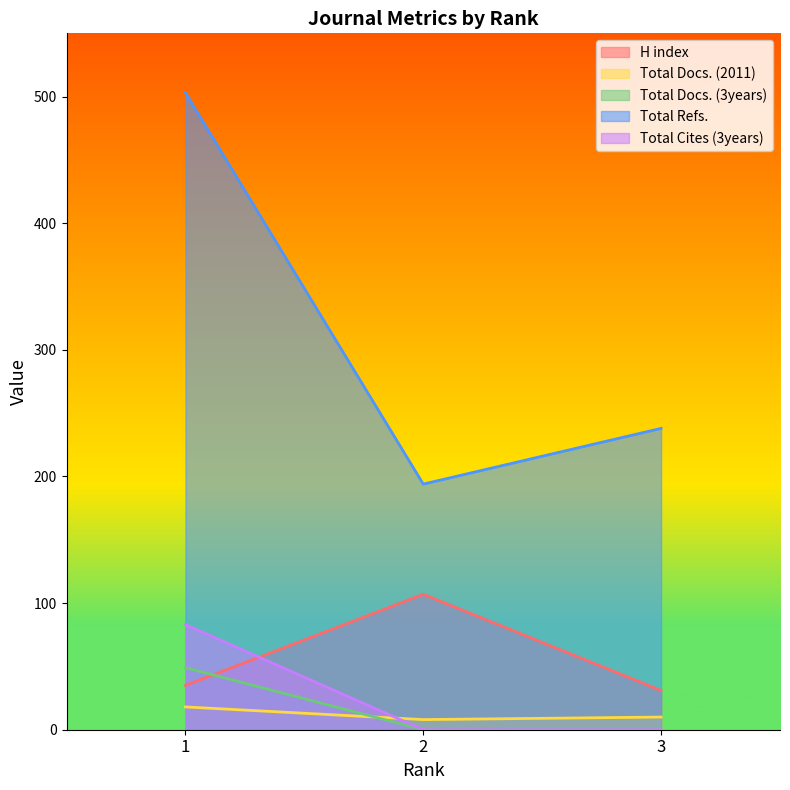

True or false: Total Docs. (2011) has a value of 6 at 3.

False